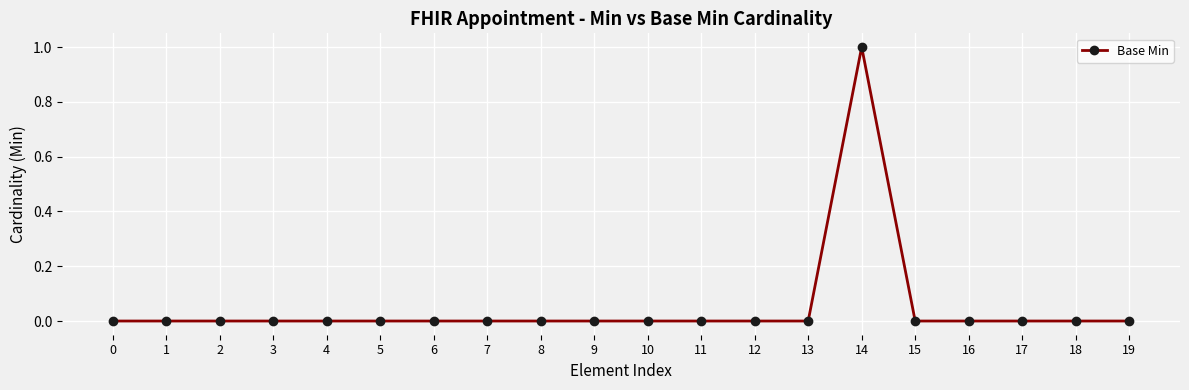

Reading left to right, extract all data points from this chart.

0=0	1=0	2=0	3=0	4=0	5=0	6=0	7=0	8=0	9=0	10=0	11=0	12=0	13=0	14=1	15=0	16=0	17=0	18=0	19=0